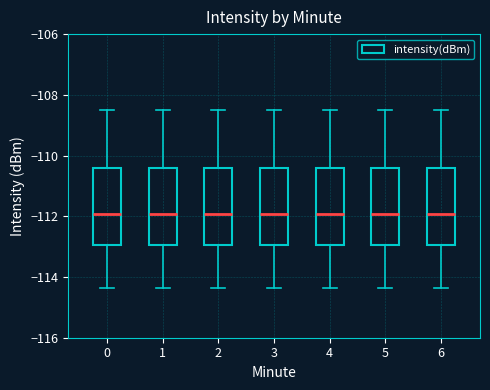

Reading left to right, read every box against the y-axis: the position of its median line, the range the box covers, and the ends of its whiskers. The values are not printed on the chart, so give them approximately, as read against the axis.

0: median -112.0, box -113.0 to -110.4, whiskers -114.4 to -108.6
1: median -112.0, box -113.0 to -110.4, whiskers -114.4 to -108.6
2: median -112.0, box -113.0 to -110.4, whiskers -114.4 to -108.6
3: median -112.0, box -113.0 to -110.4, whiskers -114.4 to -108.6
4: median -112.0, box -113.0 to -110.4, whiskers -114.4 to -108.6
5: median -112.0, box -113.0 to -110.4, whiskers -114.4 to -108.6
6: median -112.0, box -113.0 to -110.4, whiskers -114.4 to -108.6